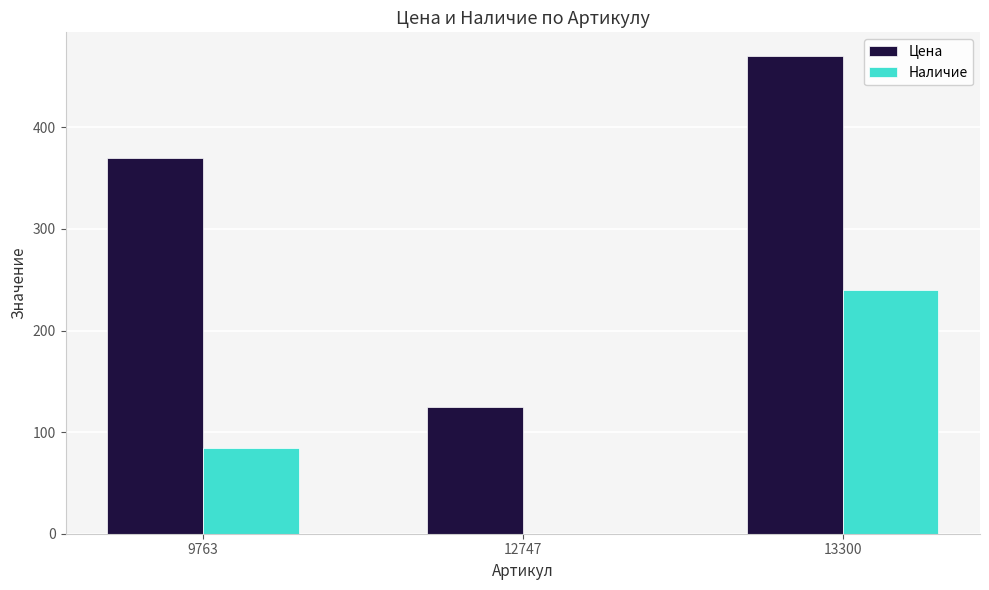

The Наличие series shows -87 at 12747. True or false?

False